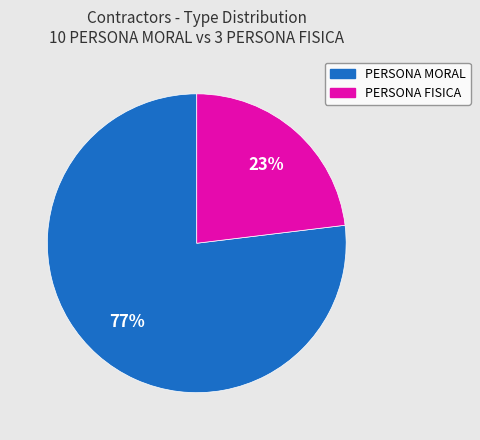

To the nearest percent, what is the average slice percentage?

50%